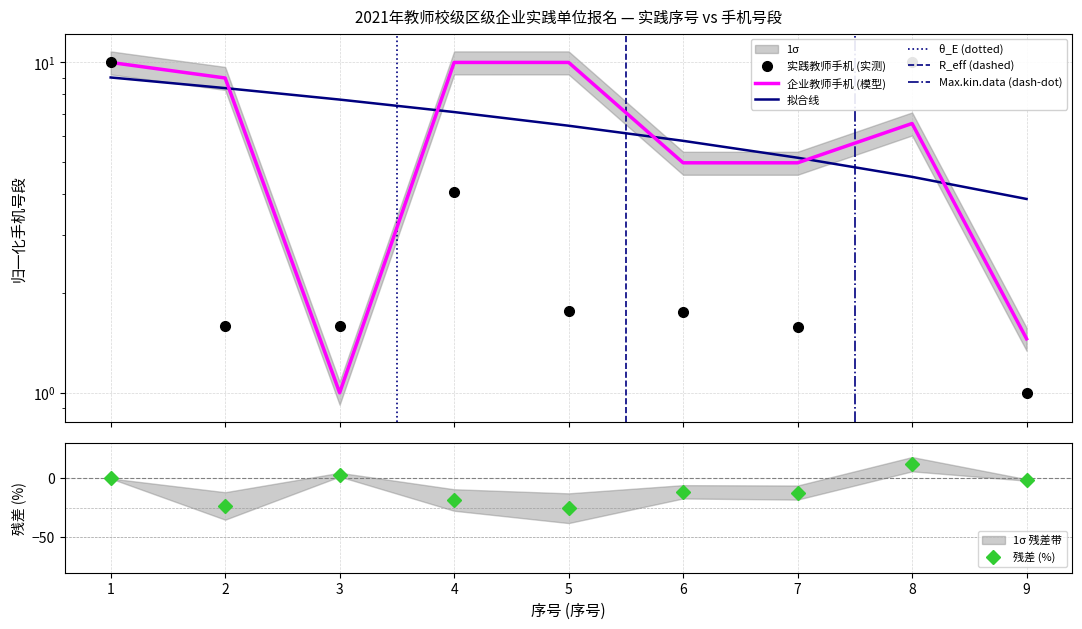

How many data points in 残差 (%) are less than -11?

5